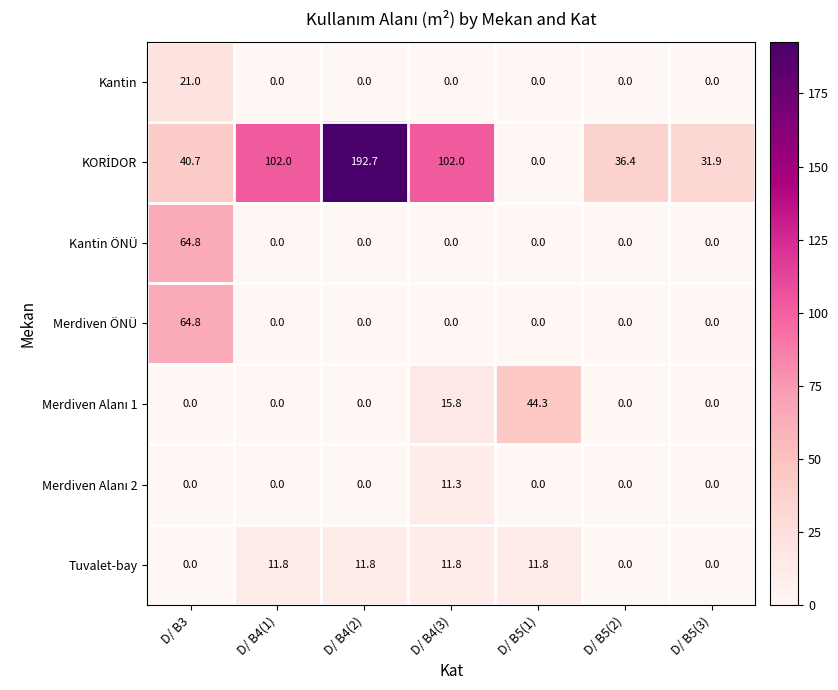

Which category has the highest value across all series?

D/ B4(2)